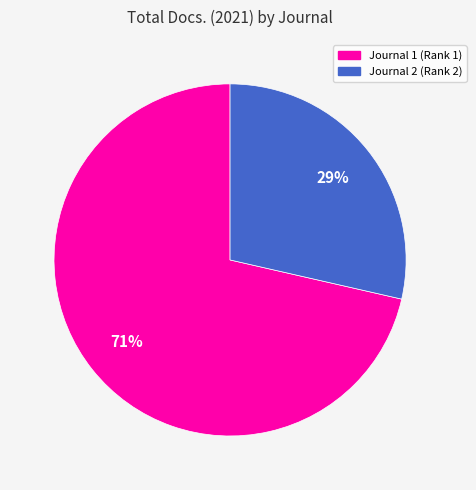

To the nearest percent, what is the average slice percentage?

50%